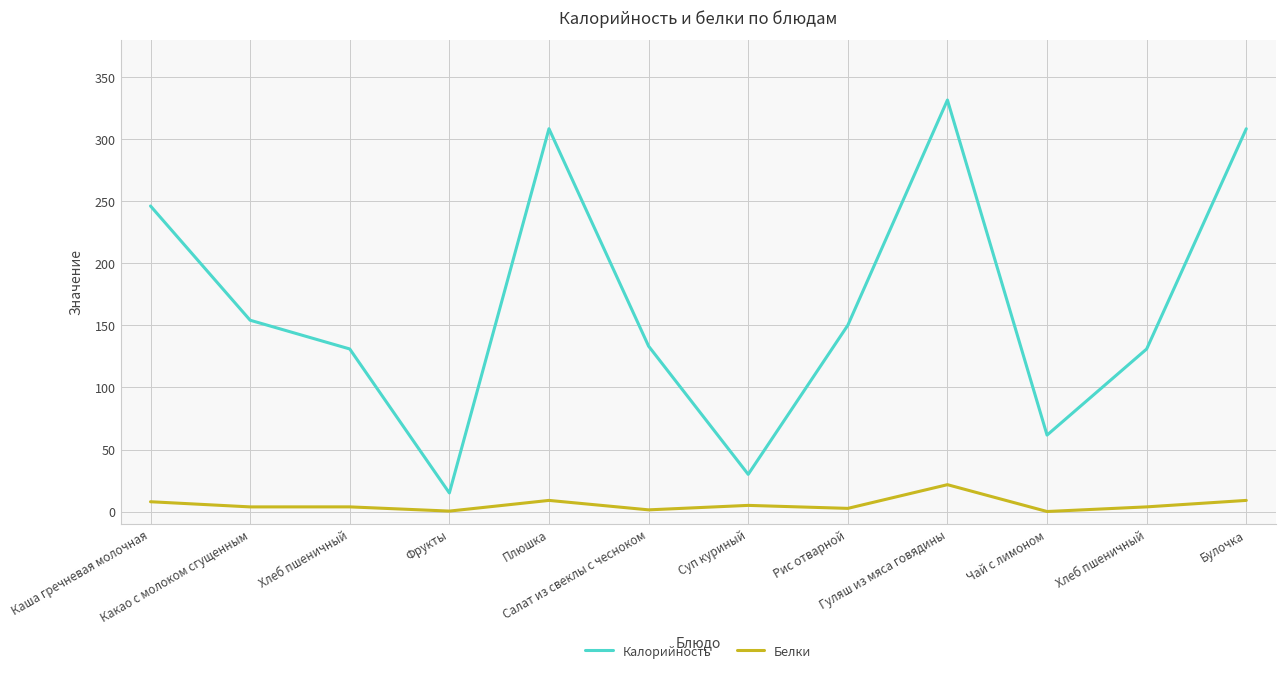

How many lines are shown in the chart?

2